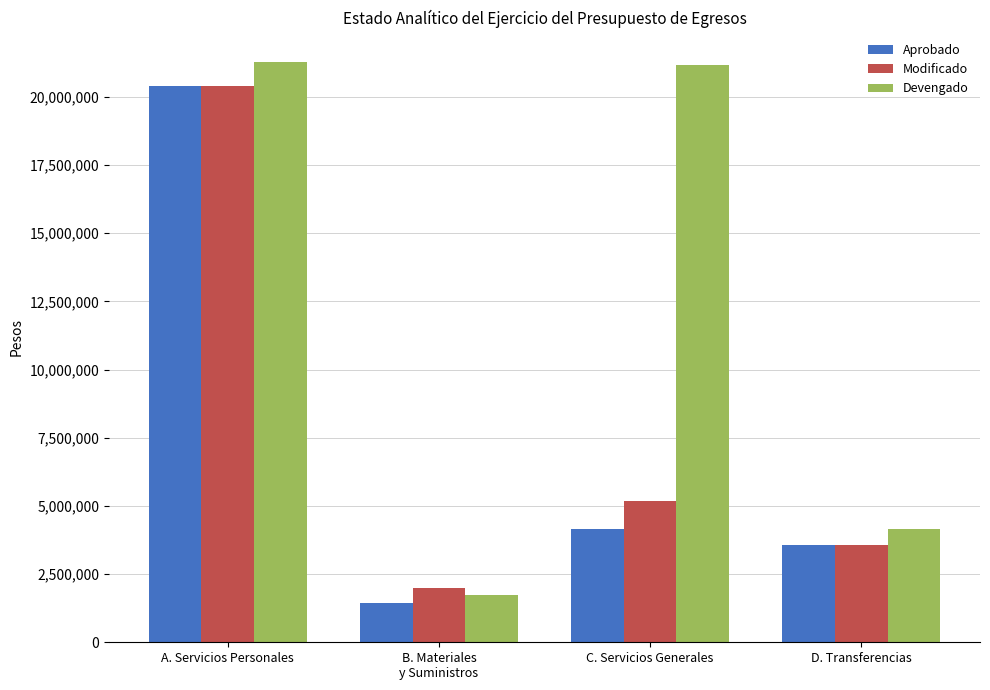

Between B. Materiales
y Suministros and D. Transferencias, which series saw the biggest shift?

Devengado